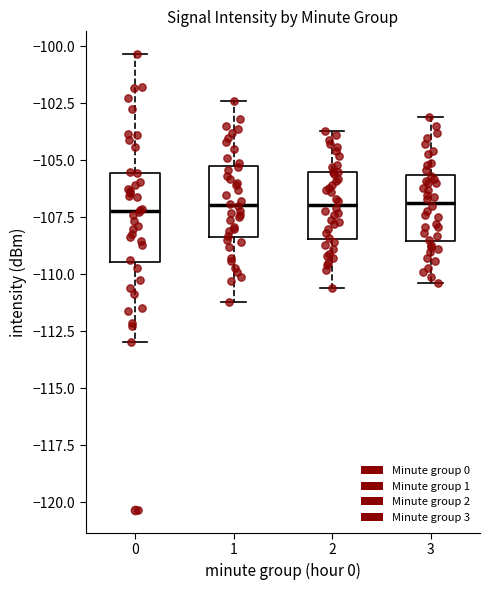

Where is the upper edge of the box at x = 0 on the y-axis? The values are not printed on the chart, so give them approximately, as read against the axis.

-105.5